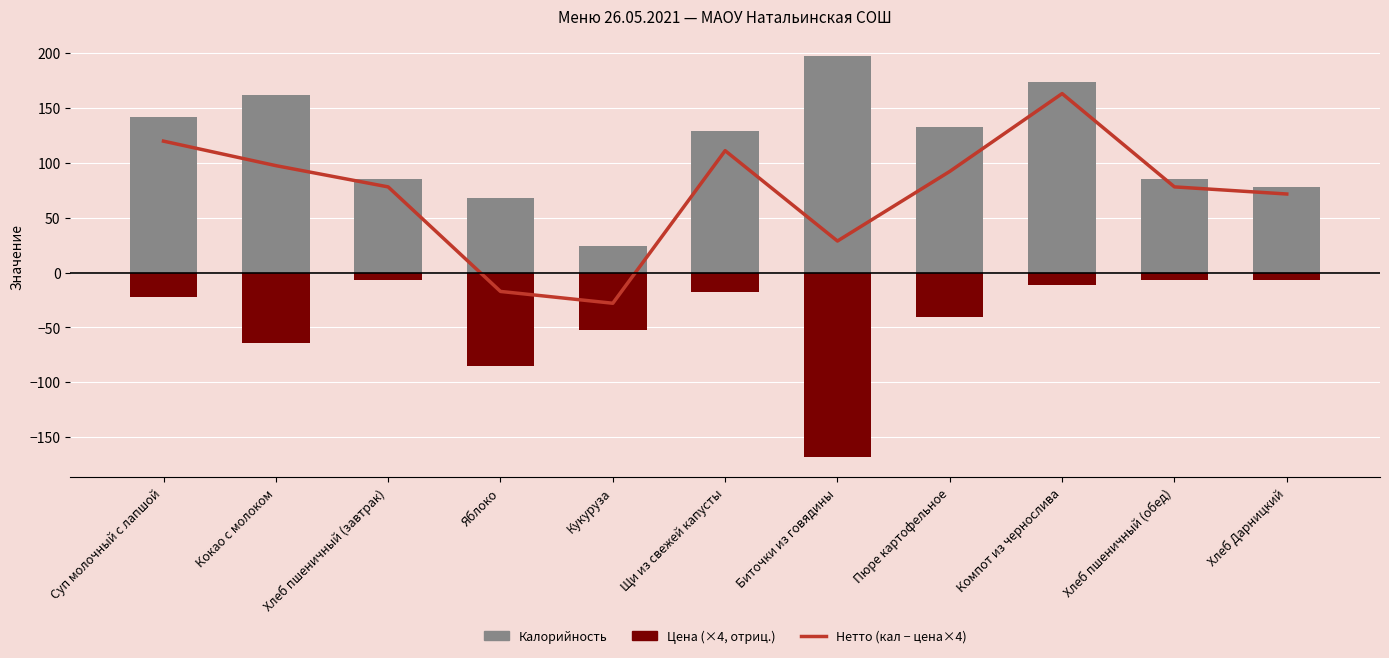

What is the average value of the Нетто (кал − цена×4) series?

72.2